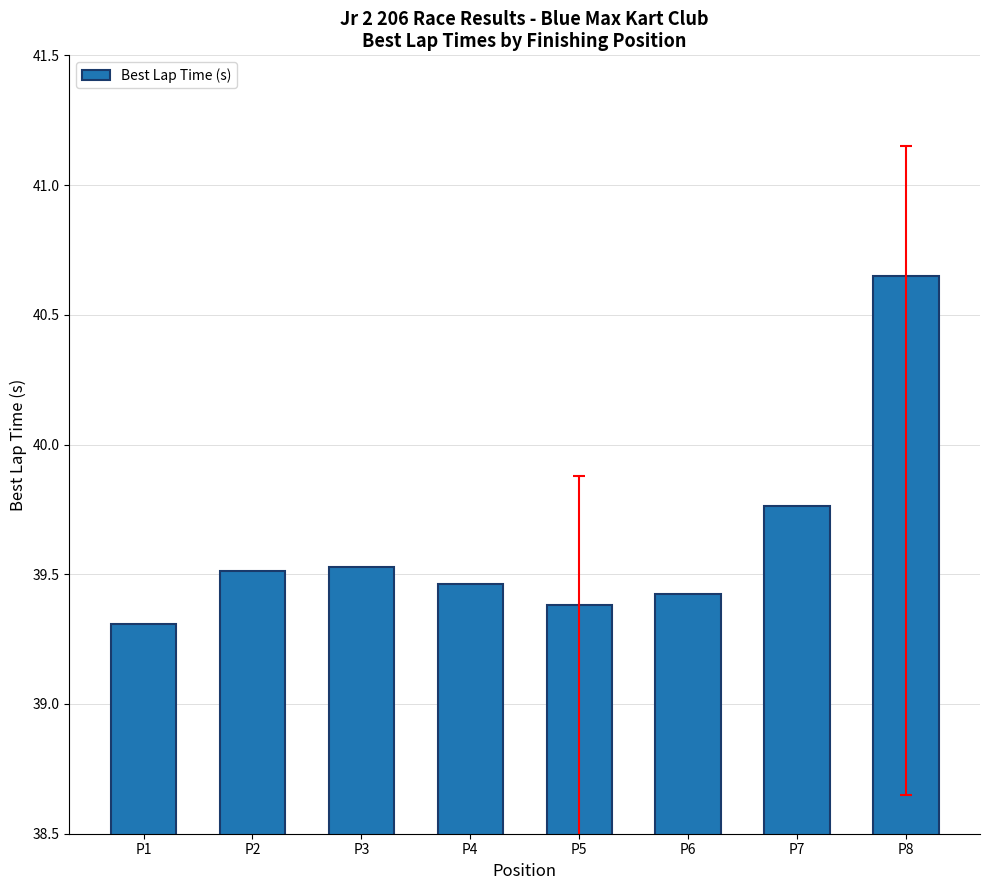

What is the sum of the values at P1 and P5?

78.7